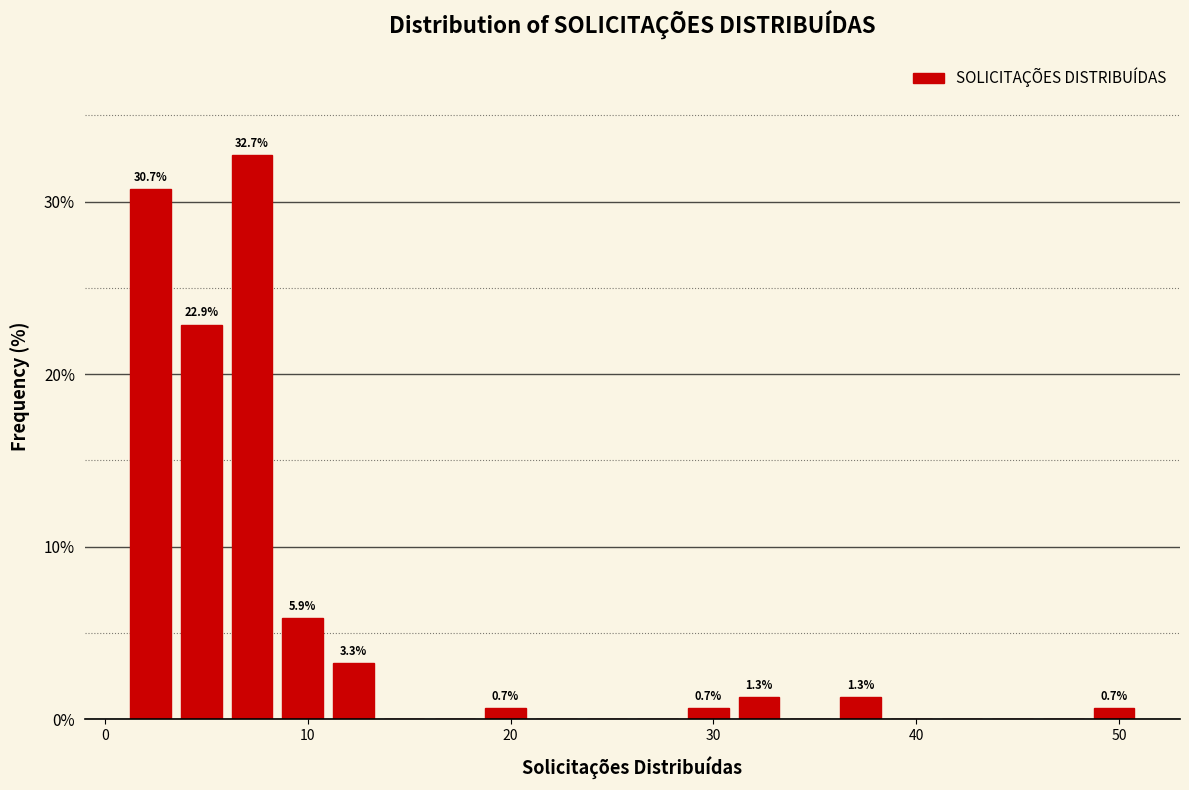

Around what value on the x-axis is the tallest bar? Give the approximate position of its centre, as read against the axis.

7